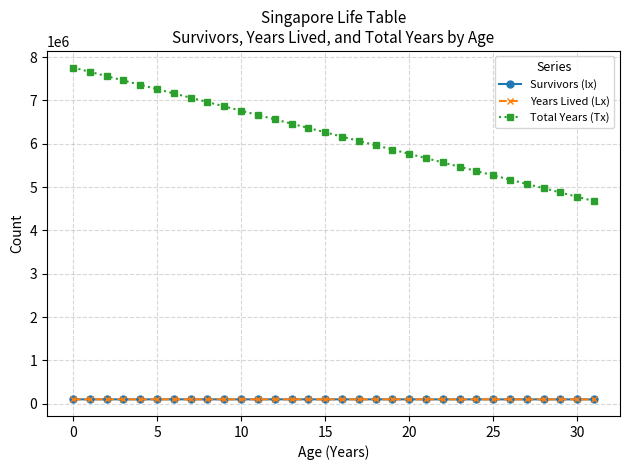

What is the difference between the maximum and second lowest values in the Survivors (lx) series?

1130